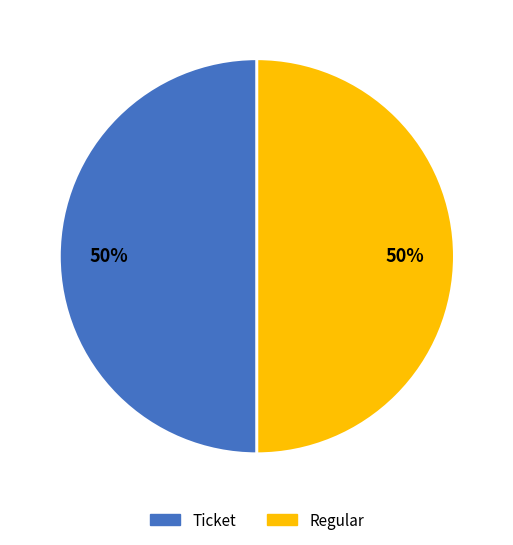

What is the smallest slice in the pie chart?

Ticket (io_index=0)